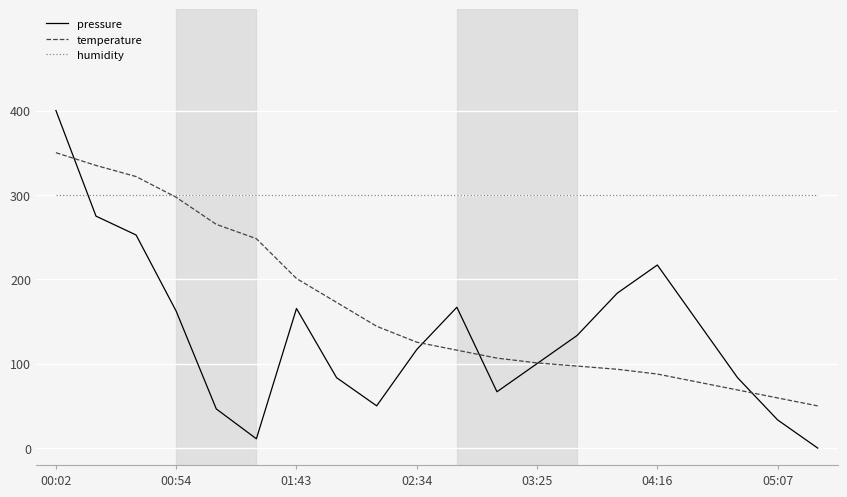

Does the chart display data point markers on the line(s)?

No